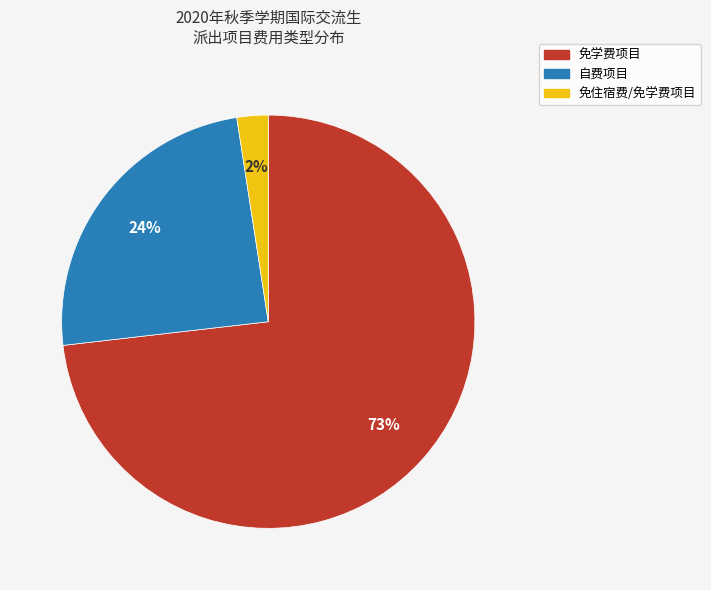

Rank the categories by value from lowest to highest.

免住宿费/免学费项目, 自费项目, 免学费项目